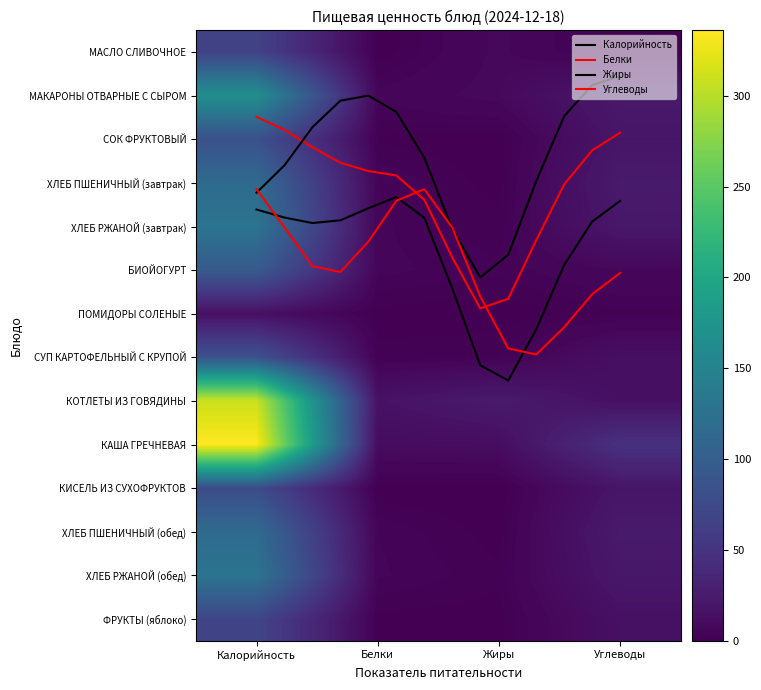

What is the sum of all МАСЛО СЛИВОЧНОЕ values?

73.4